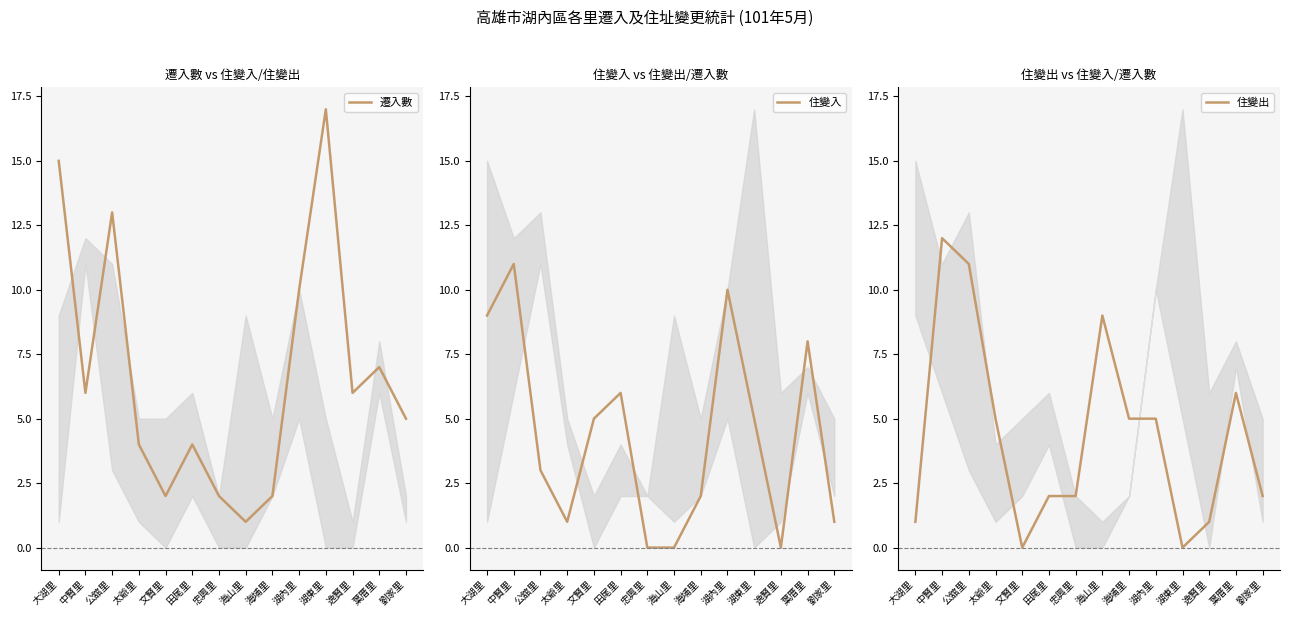

At which category does 遷入數 reach its first local peak?

公舘里